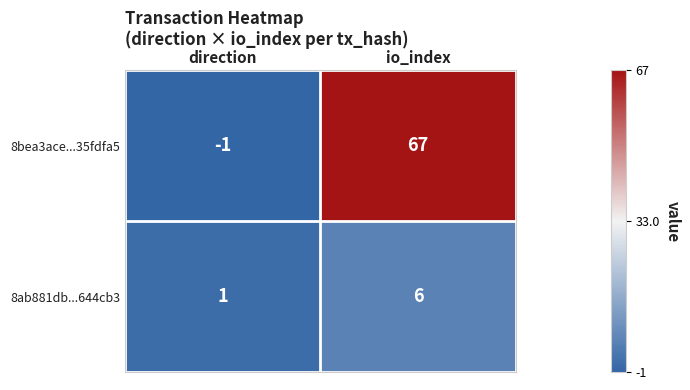

At how many categories does at least one series exceed 27?

1